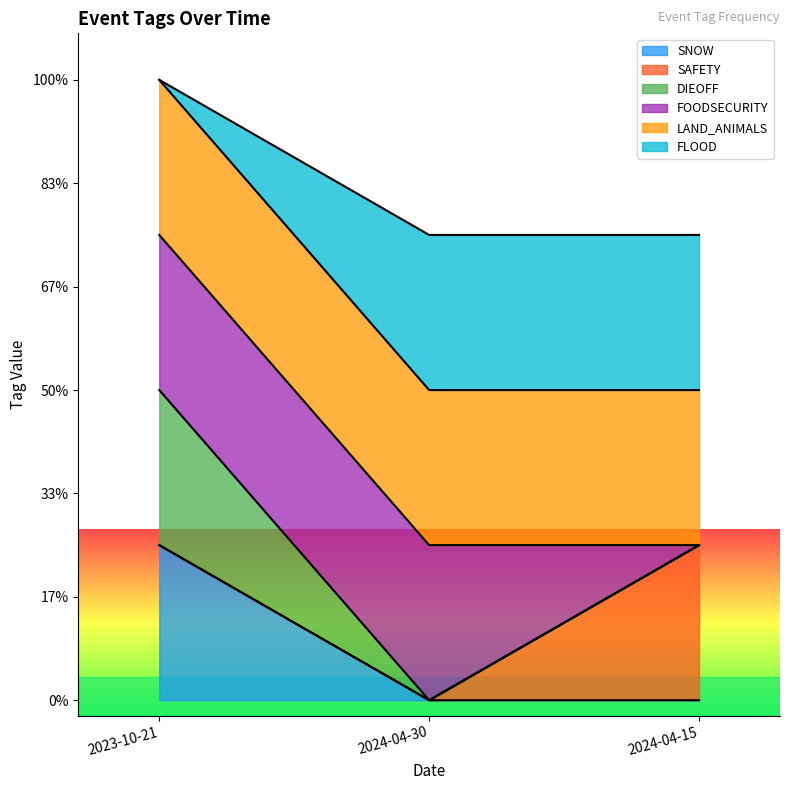

Does the chart display data point markers on the line(s)?

No